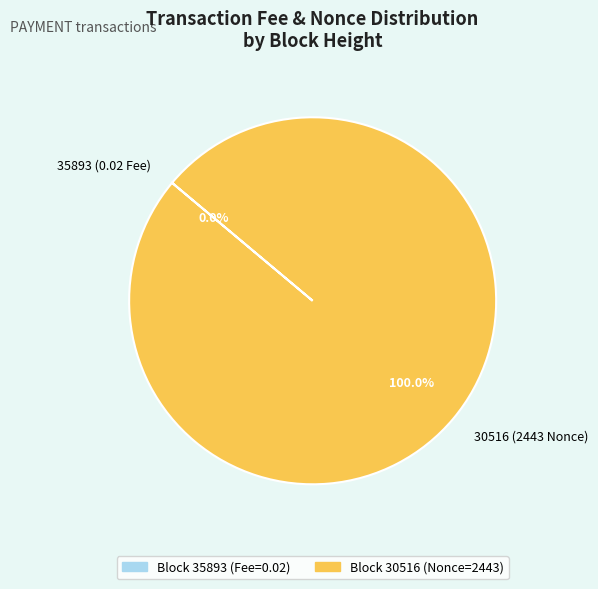

What is the largest slice in the pie chart?

30516 (2443 Nonce)